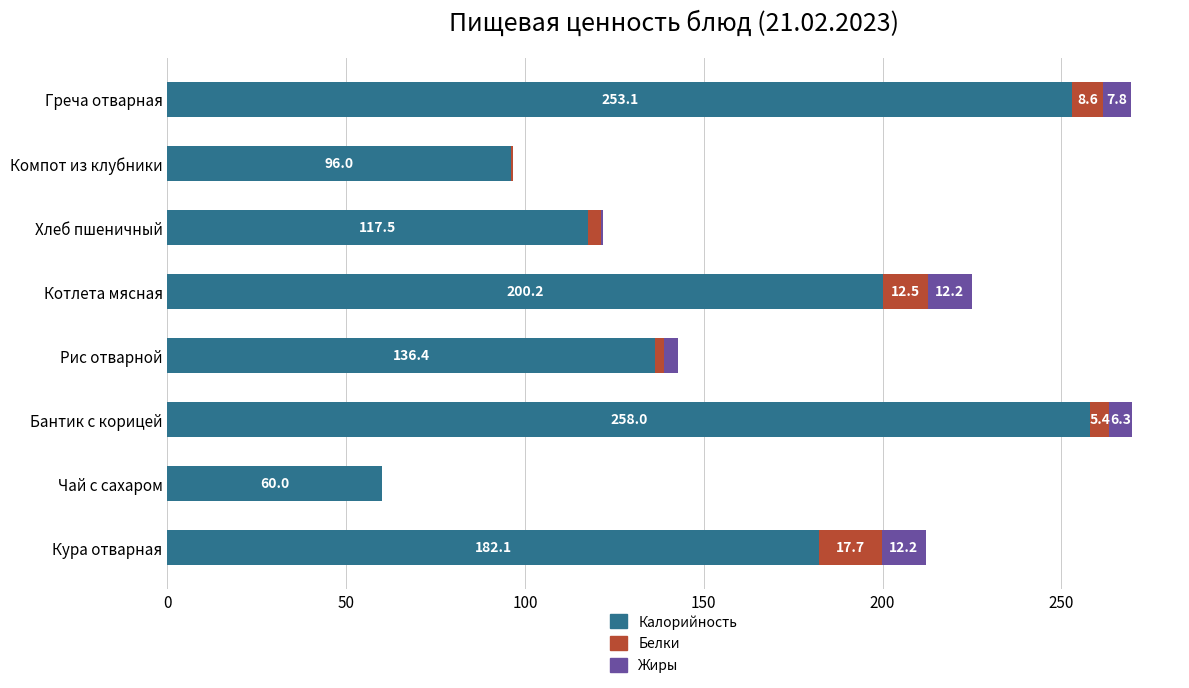

Where is Калорийность nearest to the value 159?

Рис отварной